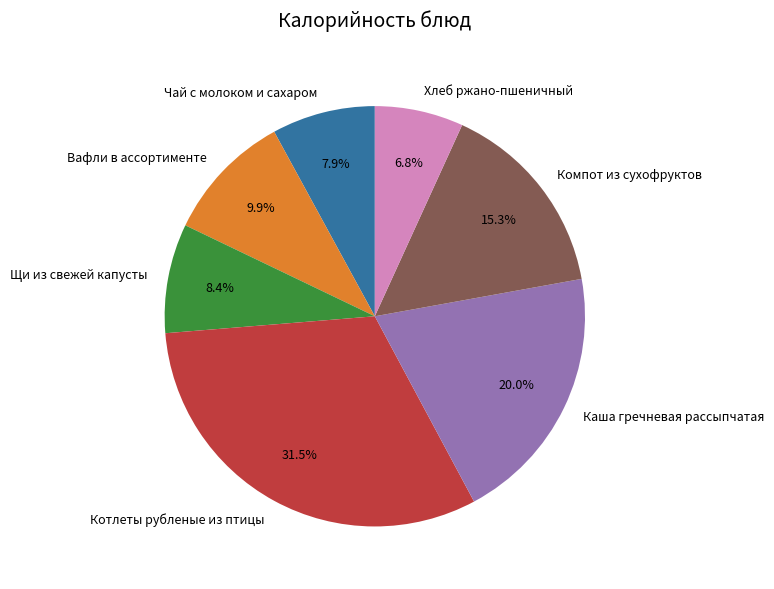

Which slice is the smallest?

Хлеб ржано-пшеничный